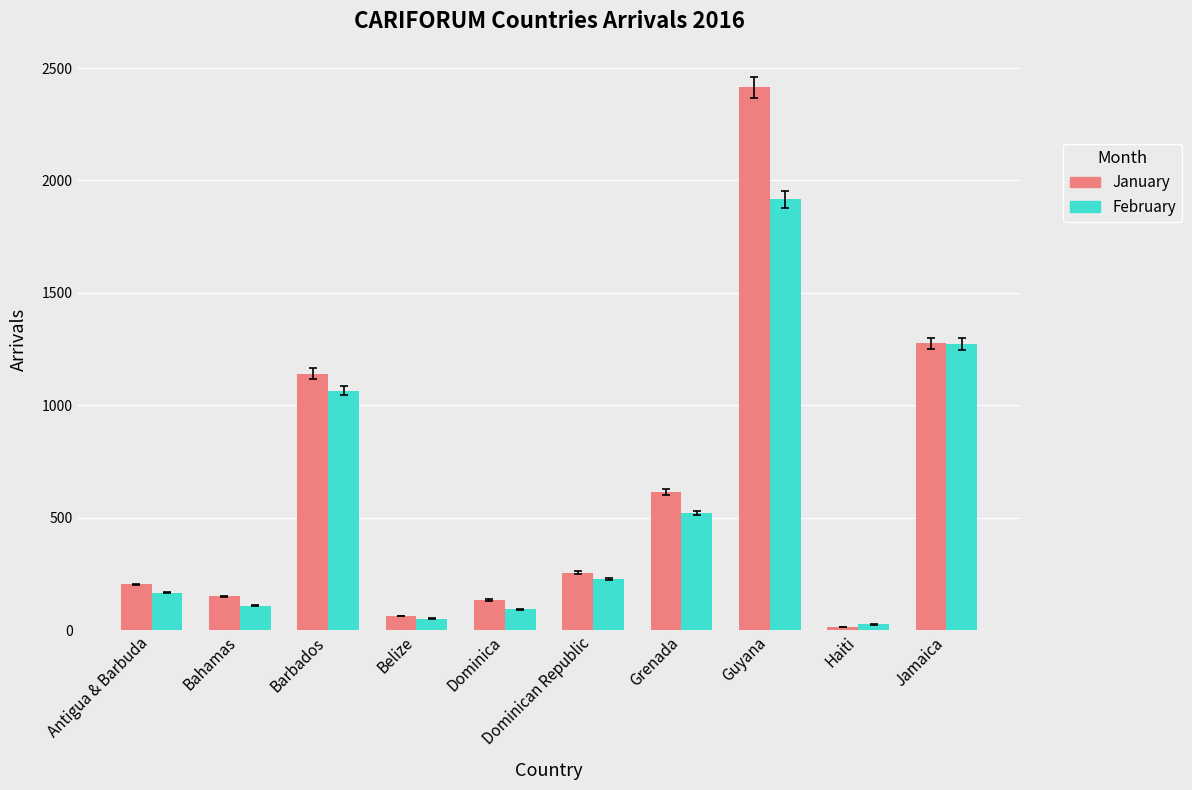

Which category has the highest value across all series?

Guyana